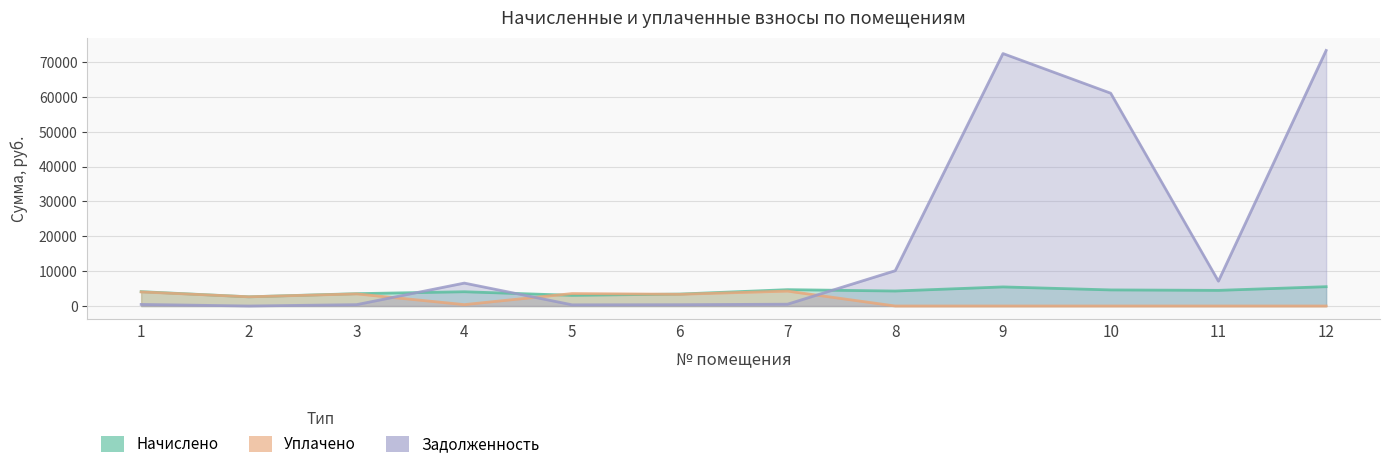

How many intersections are there between уплачено and начислено?

2